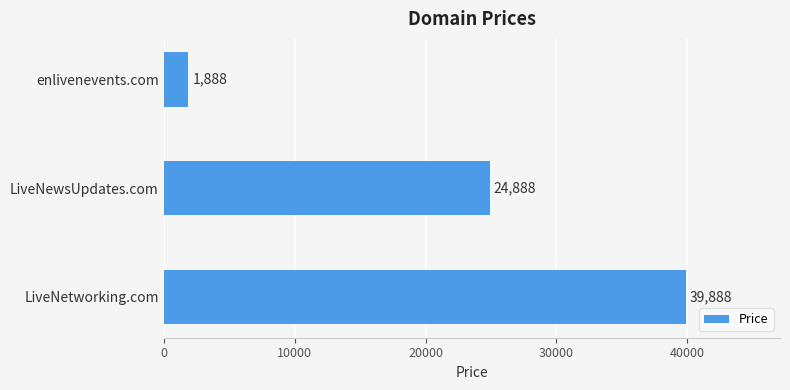

Reading top to bottom, extract all data points from this chart.

1888	24888	39888